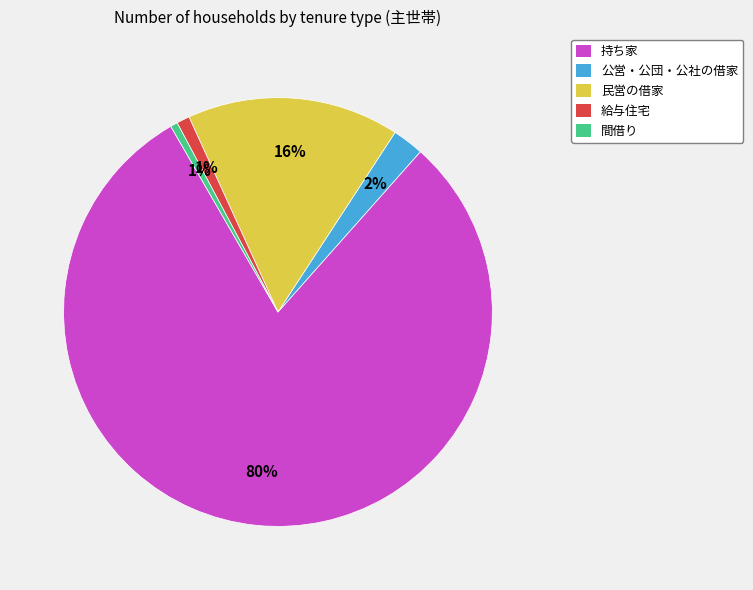

The 持ち家 slice represents 70% of the pie. True or false?

False